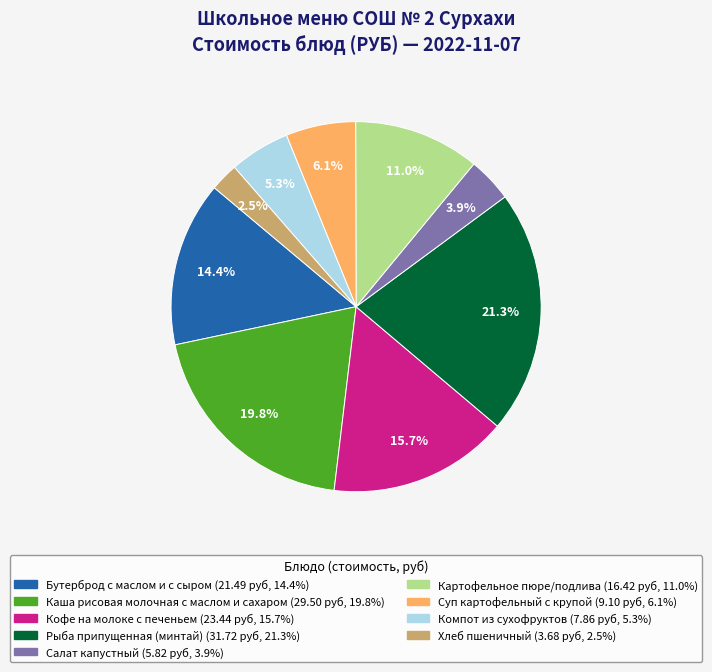

What percentage is the Рыба припущенная (минтай) slice, to the nearest percent?

21%